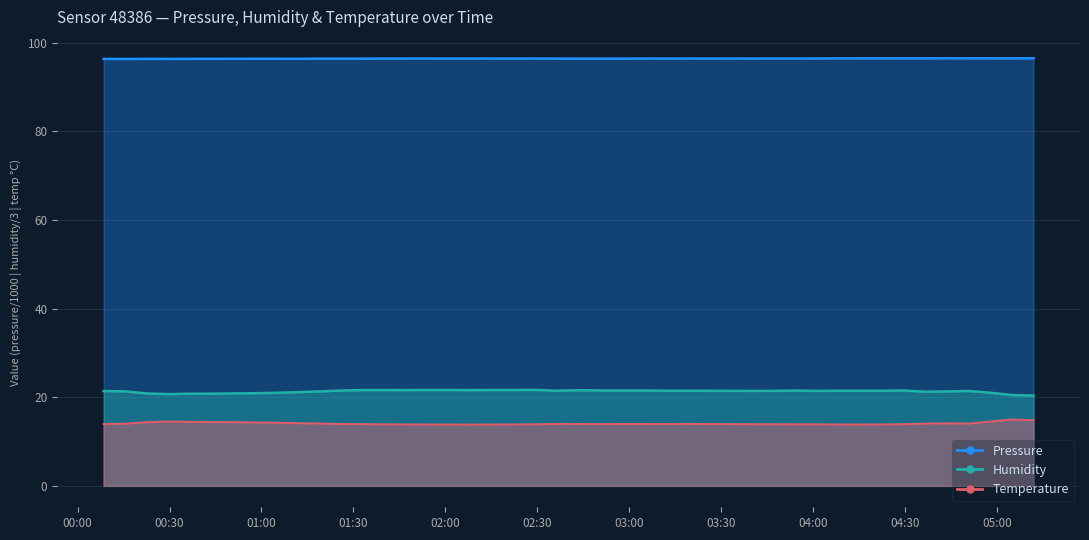

How many categories are shown in the chart?

40